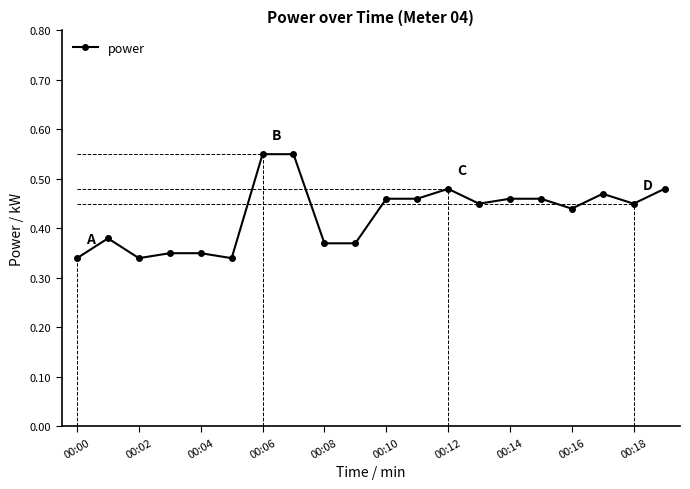

How many values are between 0 and 1?

20